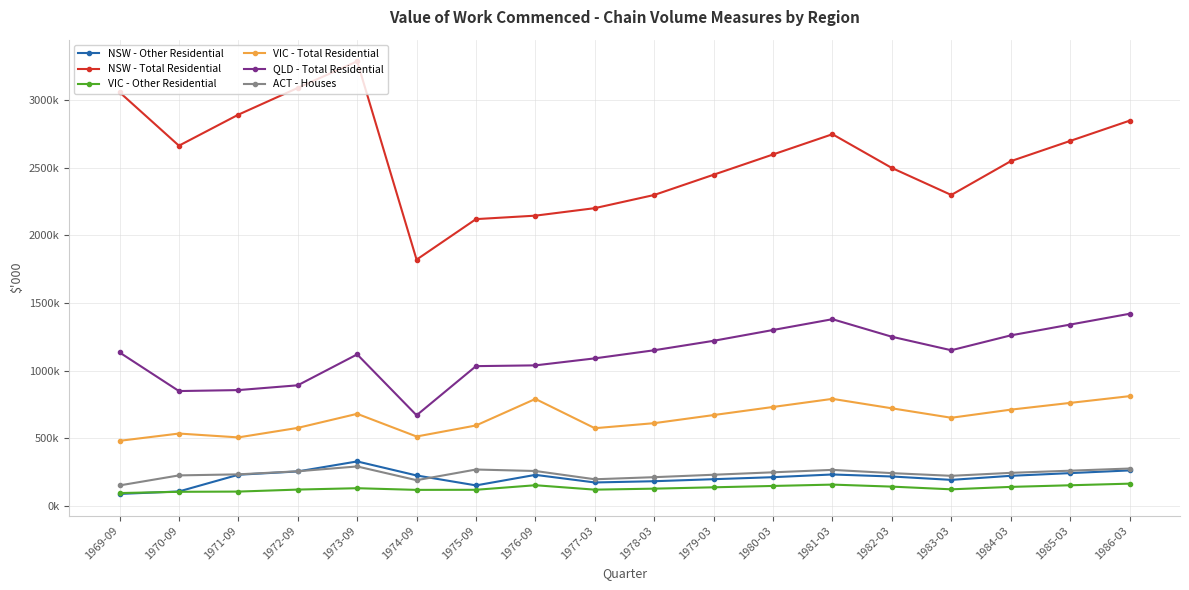

True or false: QLD - Total Residential and NSW - Total Residential cross at least once.

False